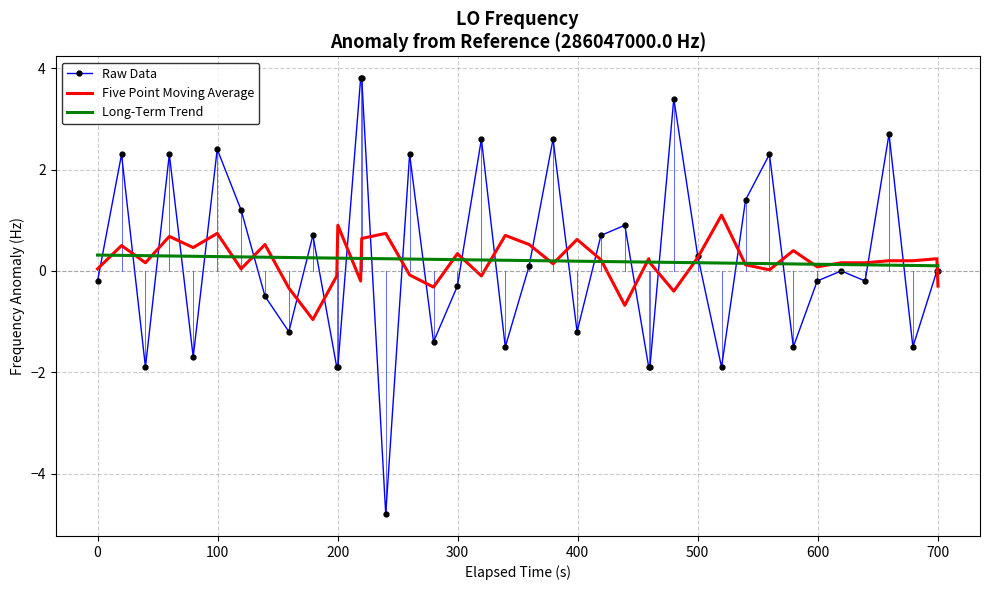

What is the minimum value for Five Point Moving Average?

-1.0